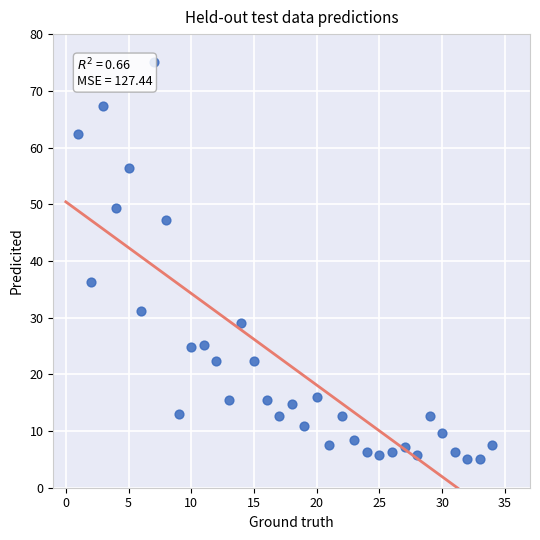

What is the range of Y values (max minus min)?

70.0